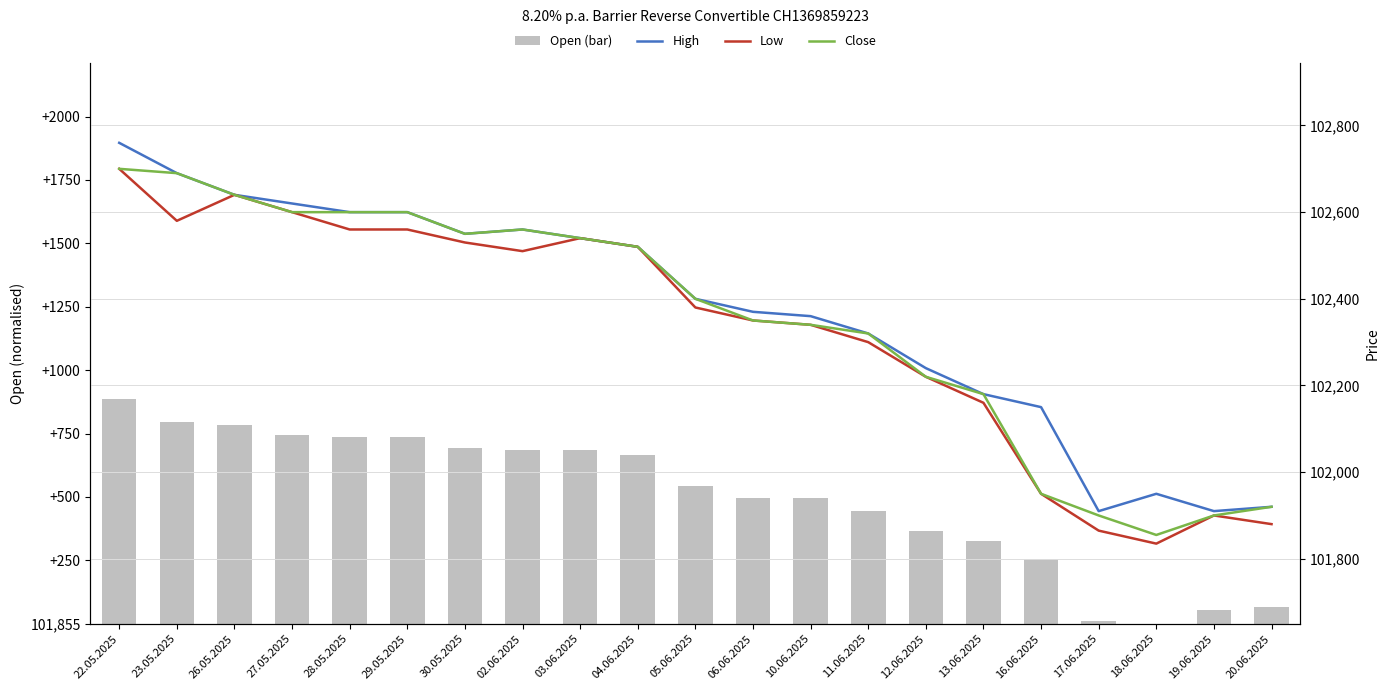

What is the difference between the maximum and minimum values in the Close series?

845